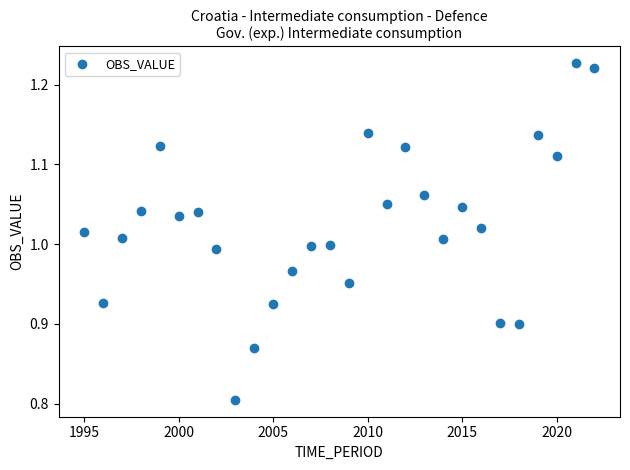

What is the range of X values (max minus min)?

27.0